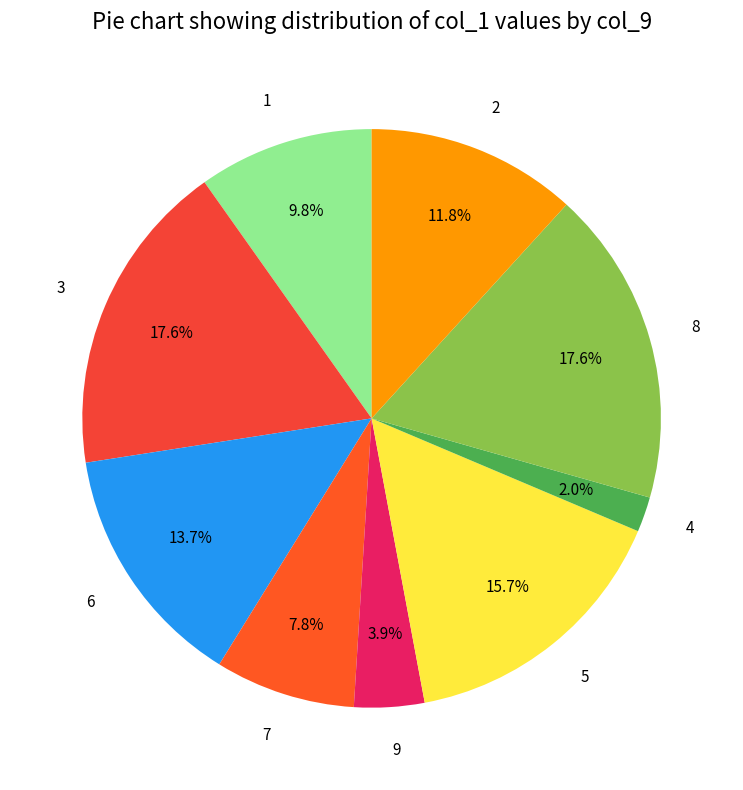

Count the number of slices in the pie.

9